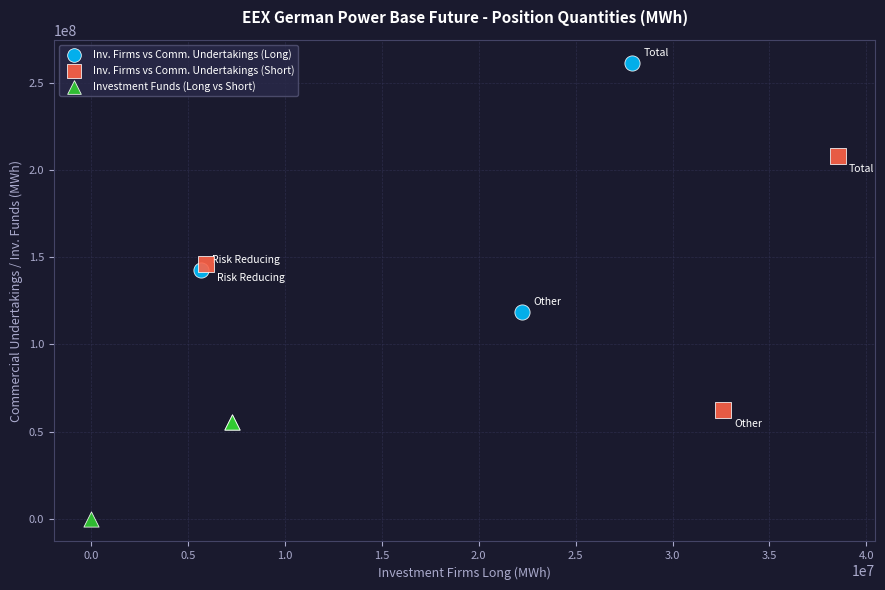

Which series reaches the maximum Y coordinate?

Inv. Firms vs Comm. Undertakings (Long)